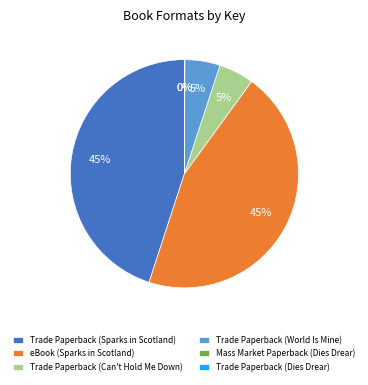

The Trade Paperback (Can't Hold Me Down) slice represents 5% of the pie. True or false?

True